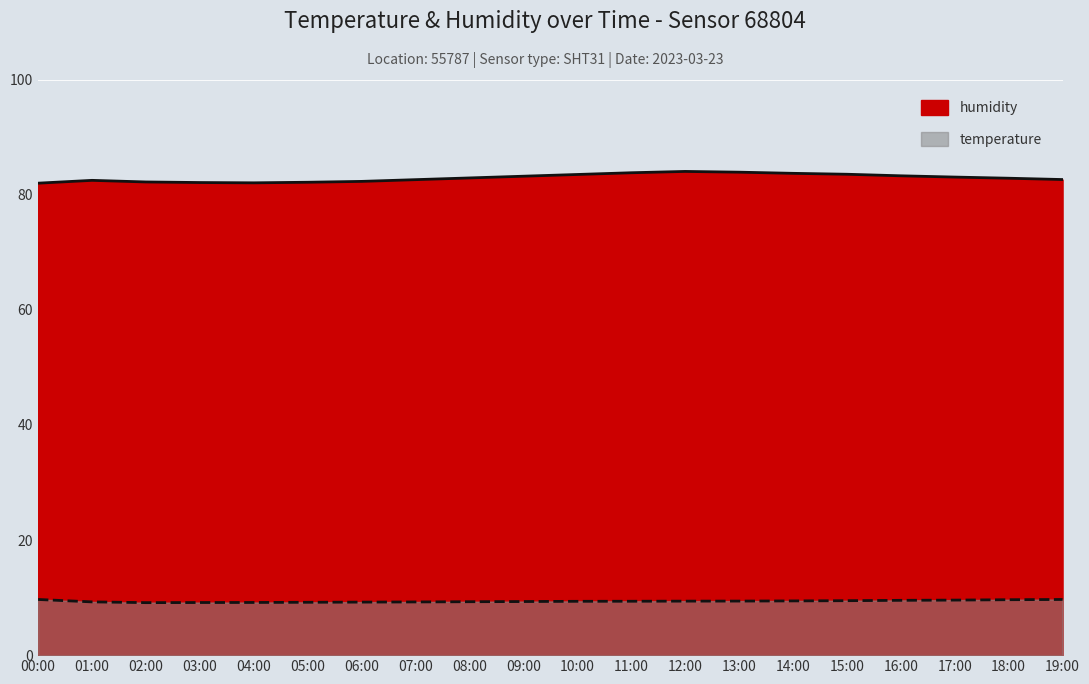

True or false: humidity and temperature cross at least once.

False